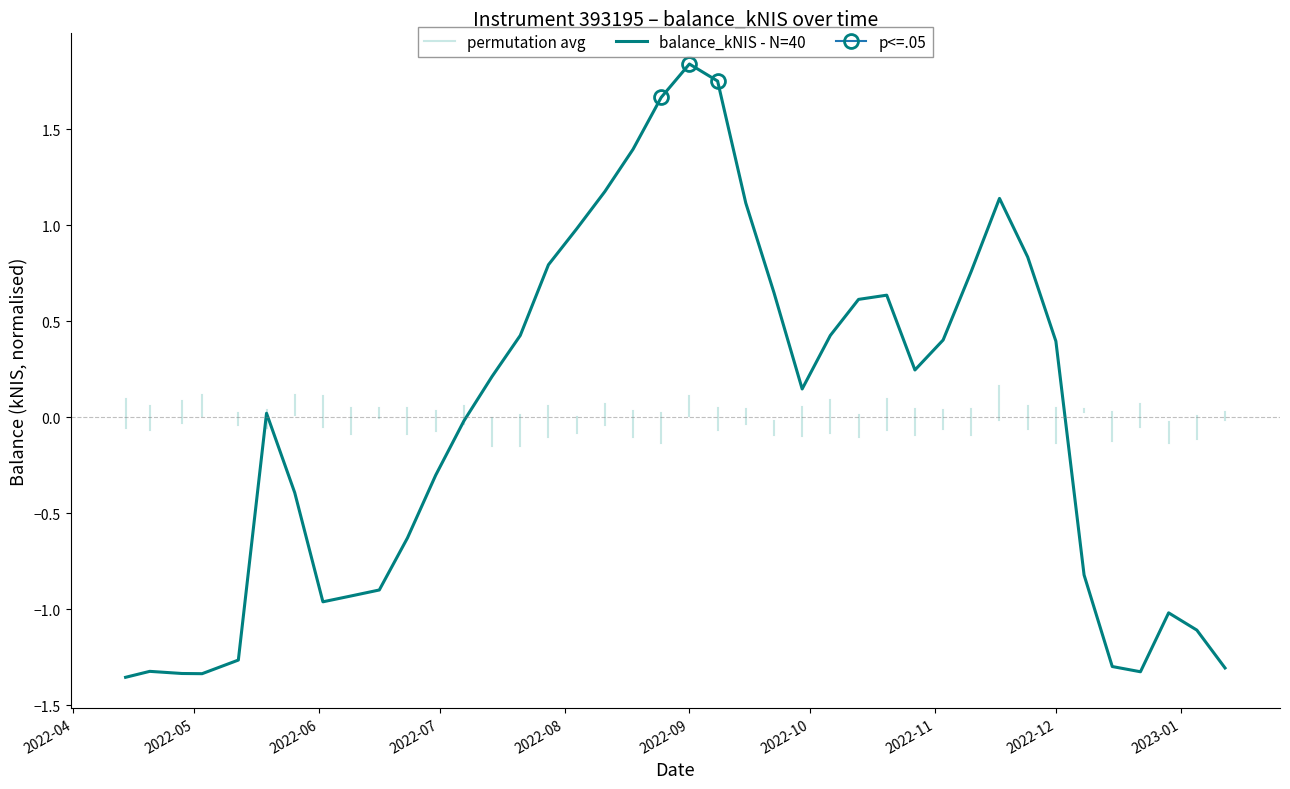

Where does the data first go above 0?

2022-05-19